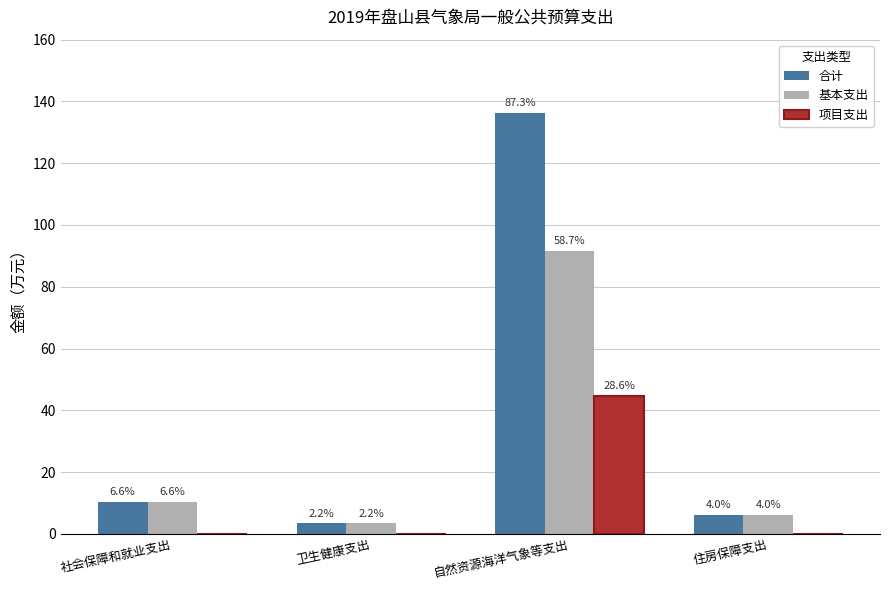

Reading left to right, list all the values displayed in this chart.

合计: 社会保障和就业支出=10.3	卫生健康支出=3.4	自然资源海洋气象等支出=136.4	住房保障支出=6.2
基本支出: 社会保障和就业支出=10.3	卫生健康支出=3.4	自然资源海洋气象等支出=91.7	住房保障支出=6.2
项目支出: 社会保障和就业支出=0.0	卫生健康支出=0.0	自然资源海洋气象等支出=44.7	住房保障支出=0.0